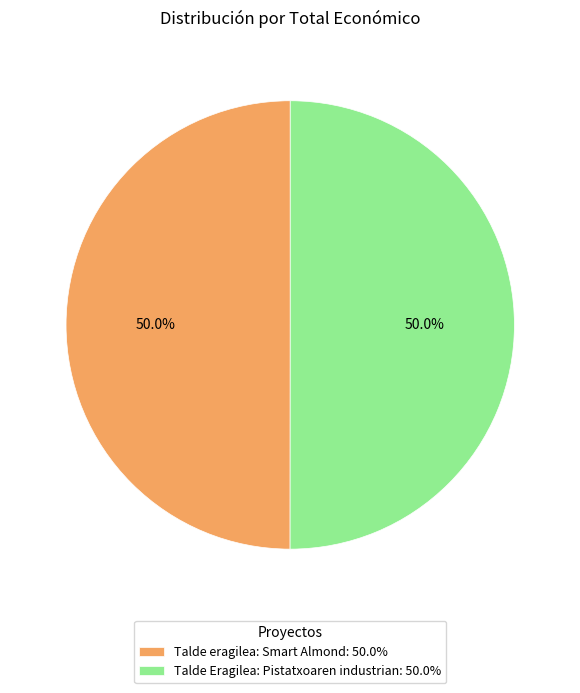

What is the total percentage of Talde Eragilea: Pistatxoaren industrian: 50.0% and Talde eragilea: Smart Almond: 50.0%?

100.0%